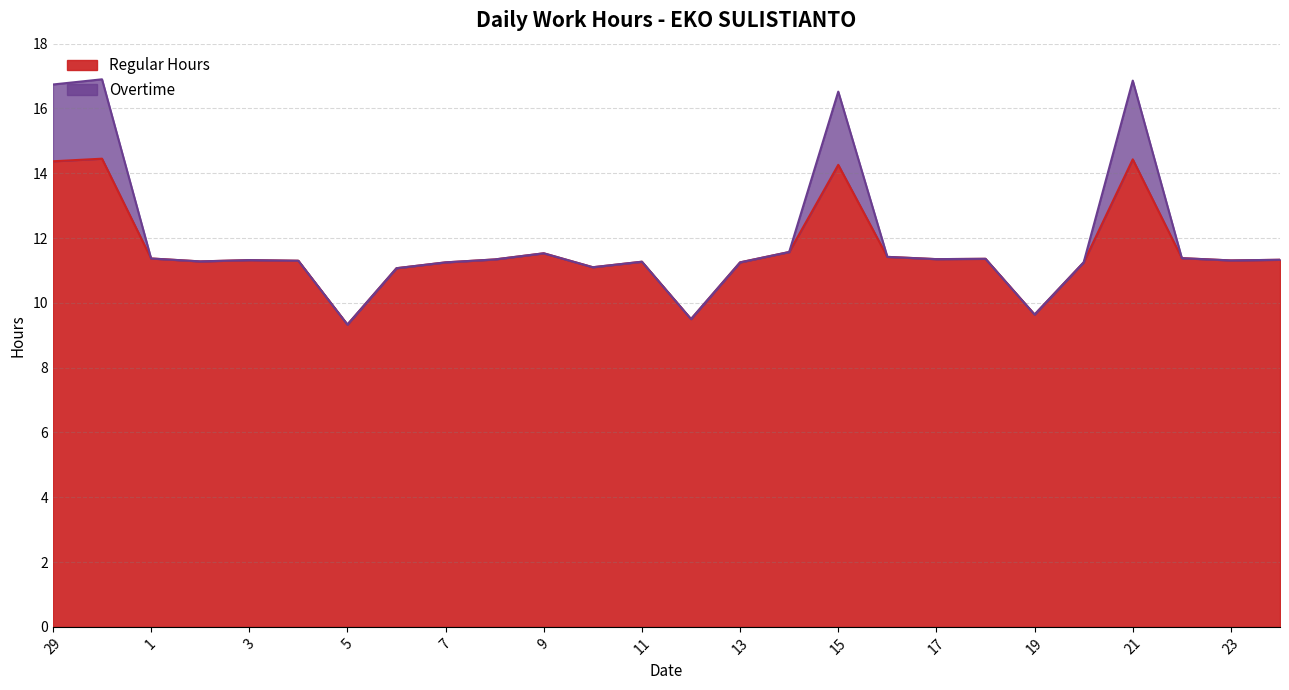

The value at 17 is 15.7. True or false?

False